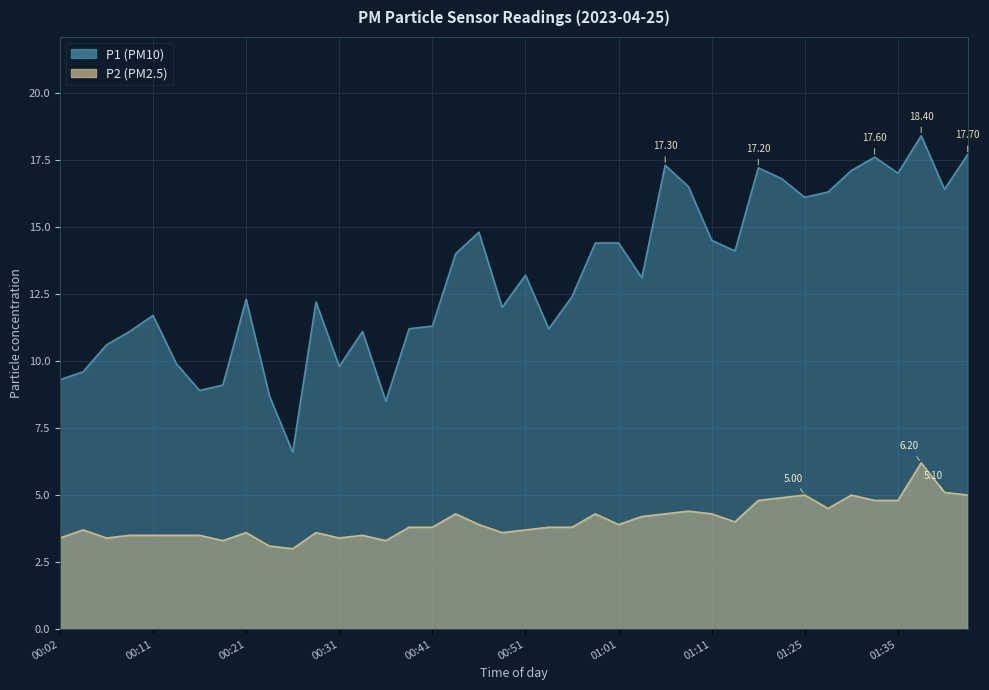

Where does the P1 series first go above 13?

00:43